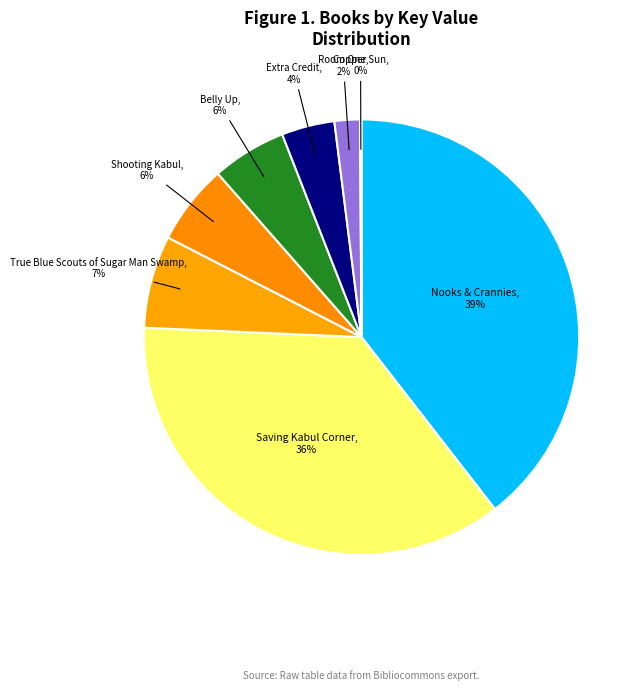

How many segments does this pie chart have?

8